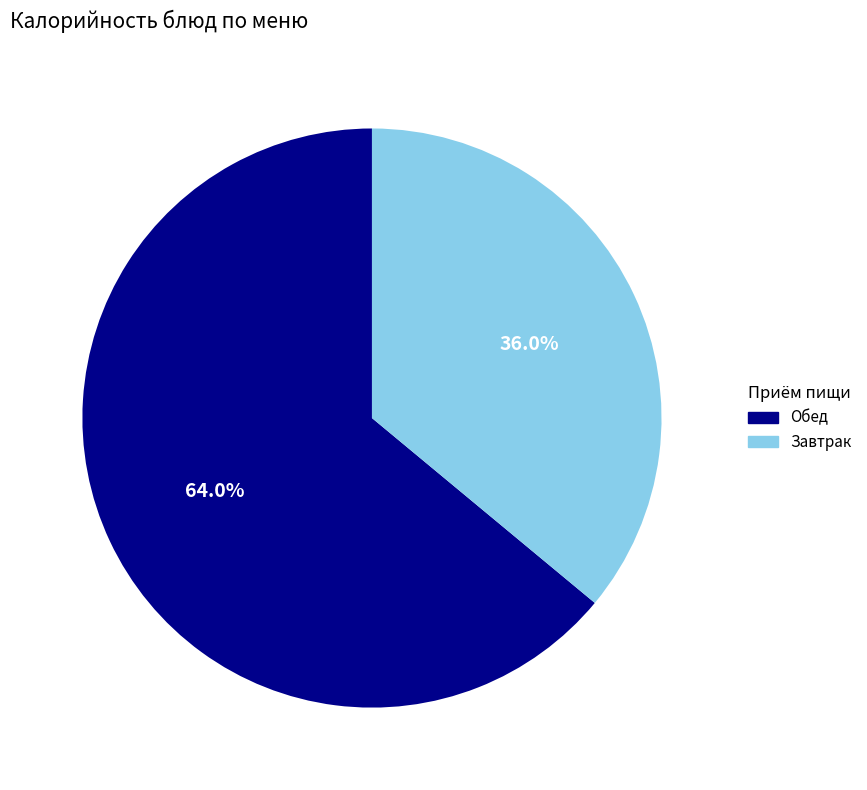

Does any single category account for the majority?

Yes